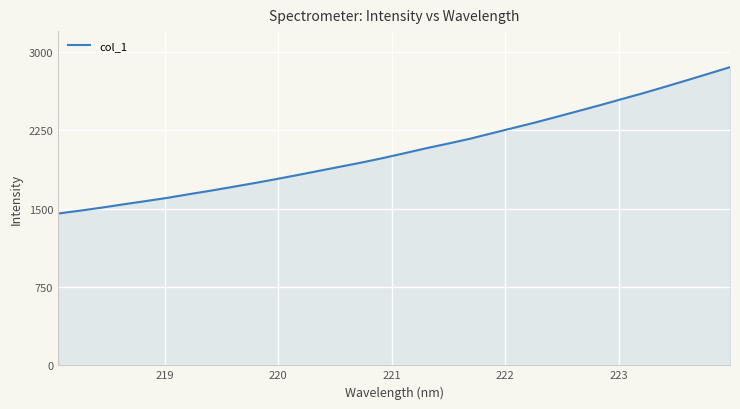

What is the smallest value displayed?

1453.4